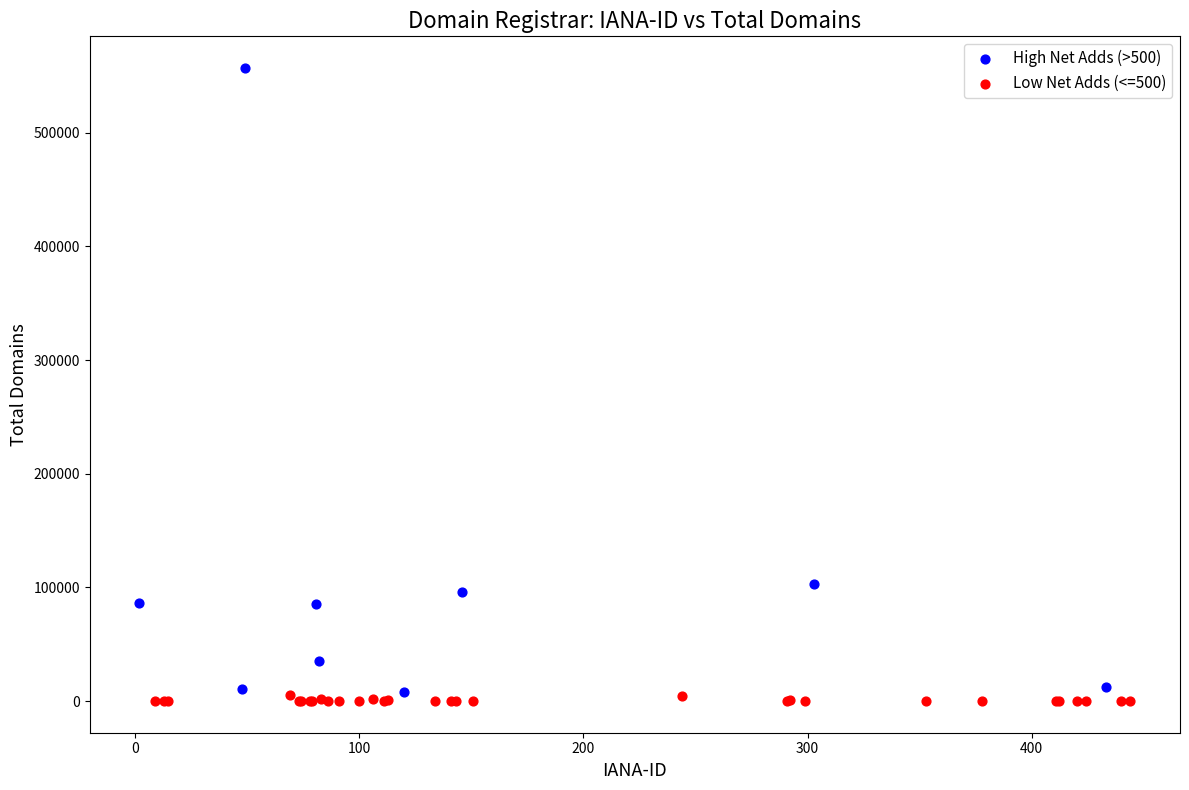

Which series reaches the maximum Y coordinate?

High Net Adds (>500)